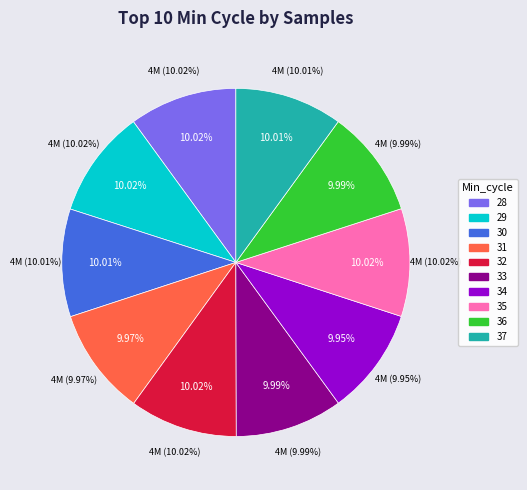

What is the smallest slice in the pie chart?

34